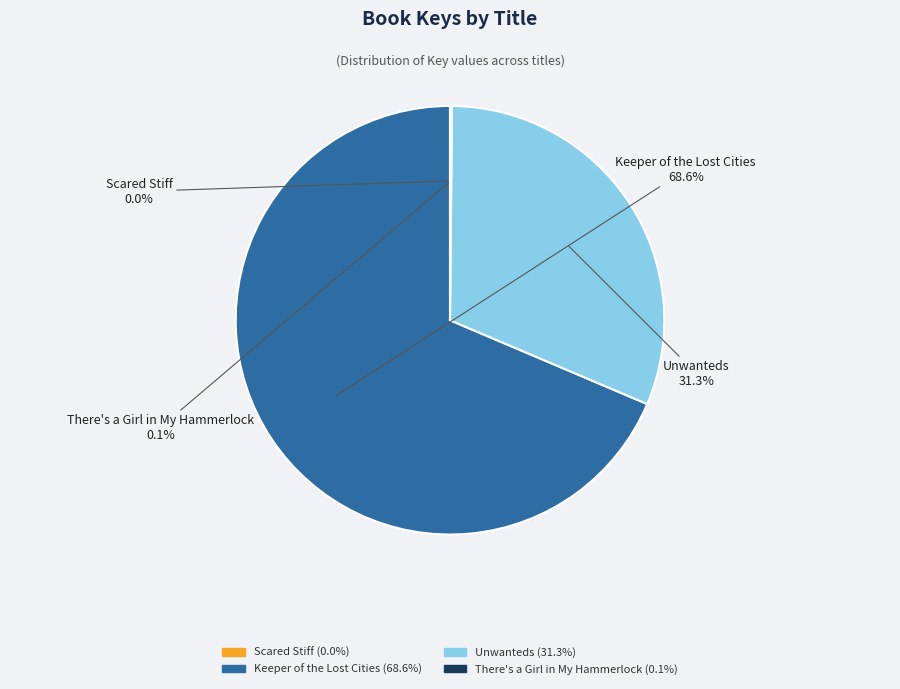

Do Keeper of the Lost Cities and Unwanteds together represent more than half of the pie?

Yes